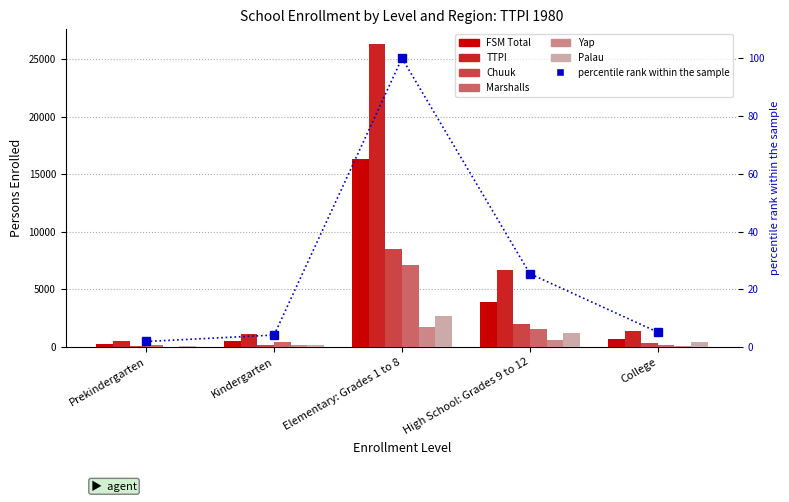

What is the maximum value for Marshalls?

7162.0